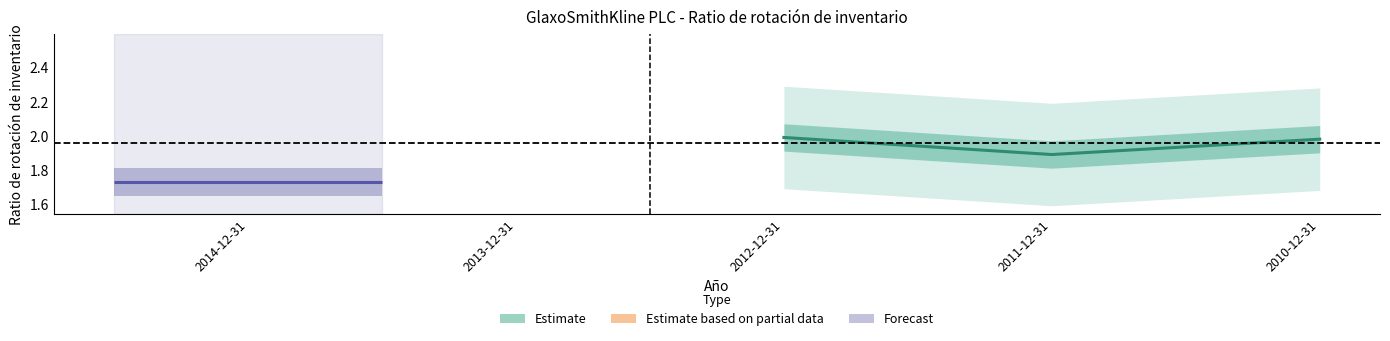

What is the difference between the maximum and minimum values?

0.1